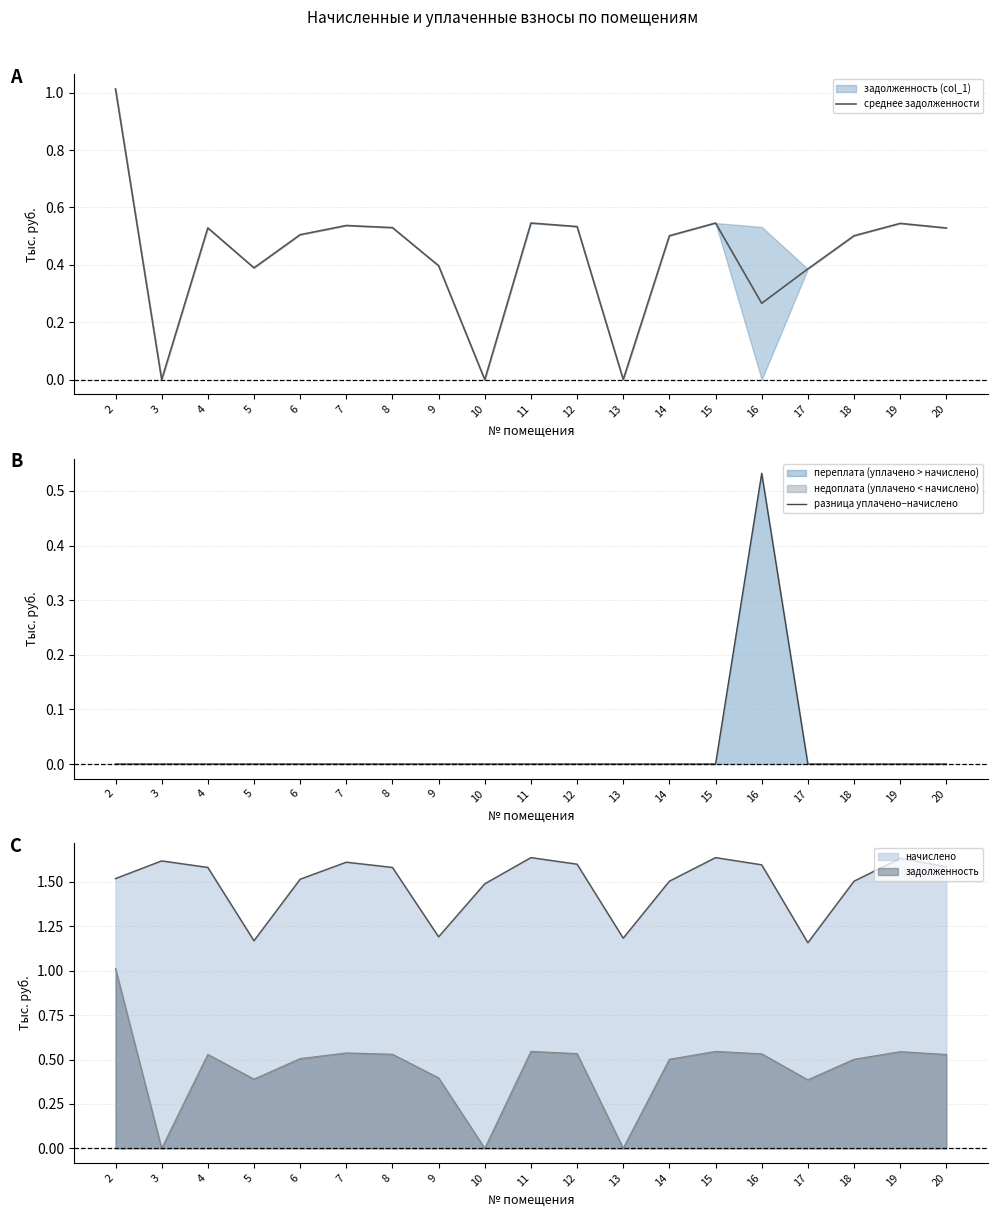

Where do разница уплачено−начислено and среднее задолженности first cross each other?

15 and 16